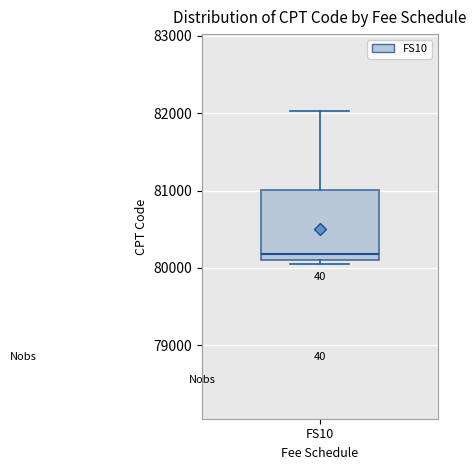

Where does the median line of the box for FS10 sit on the y-axis? The values are not printed on the chart, so give them approximately, as read against the axis.

80200